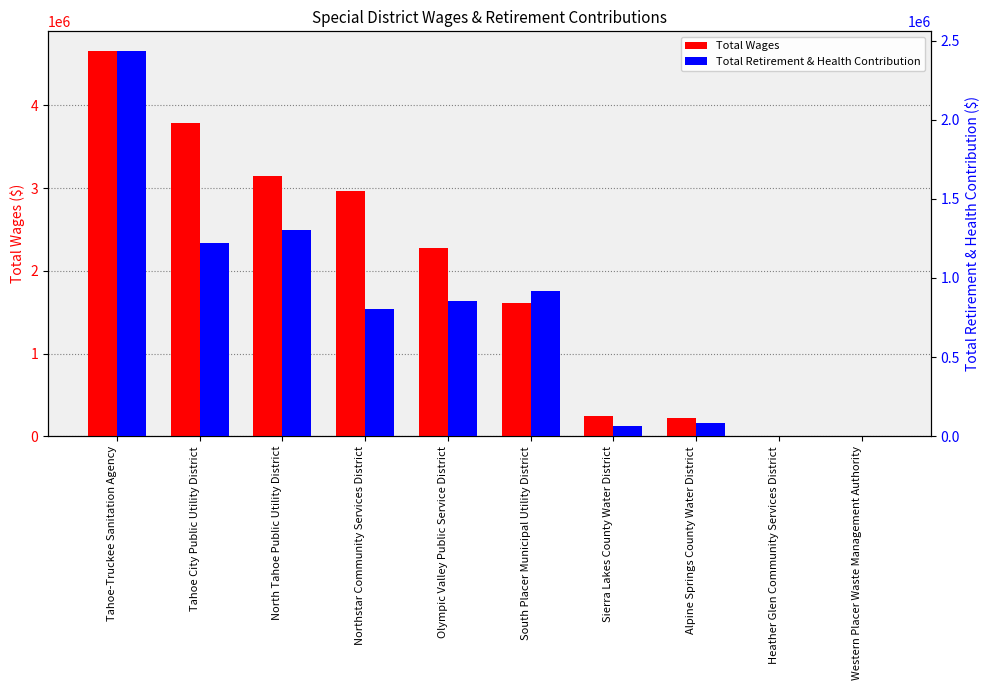

What are all the series names shown in the legend?

Total Wages, Total Retirement & Health Contribution